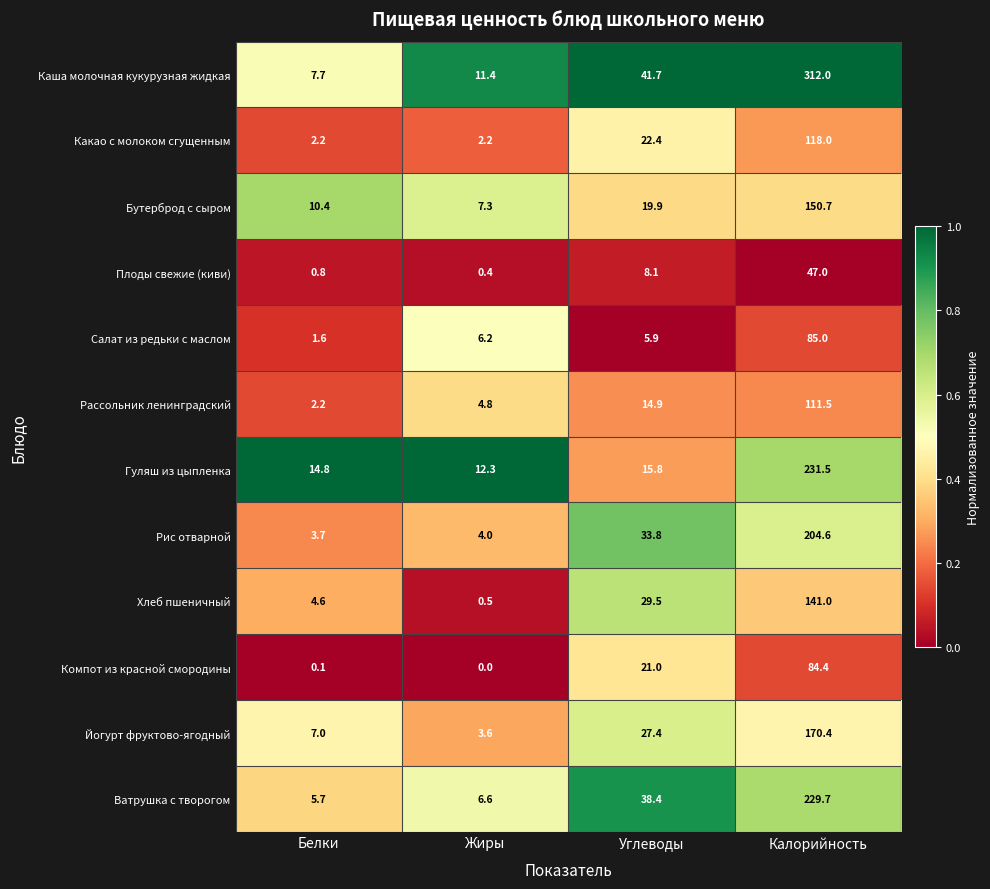

Which series has the largest total across all categories?

Каша молочная кукурузная жидкая